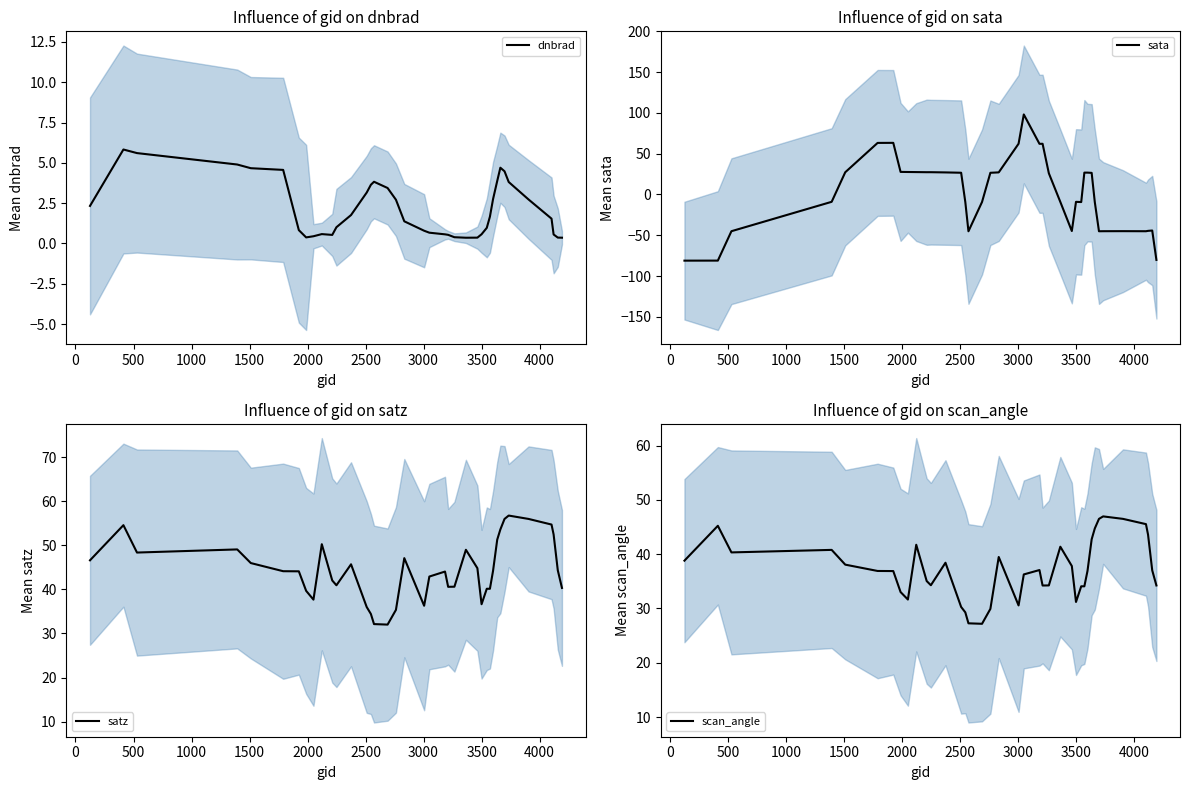

Count the number of data series in this chart.

4